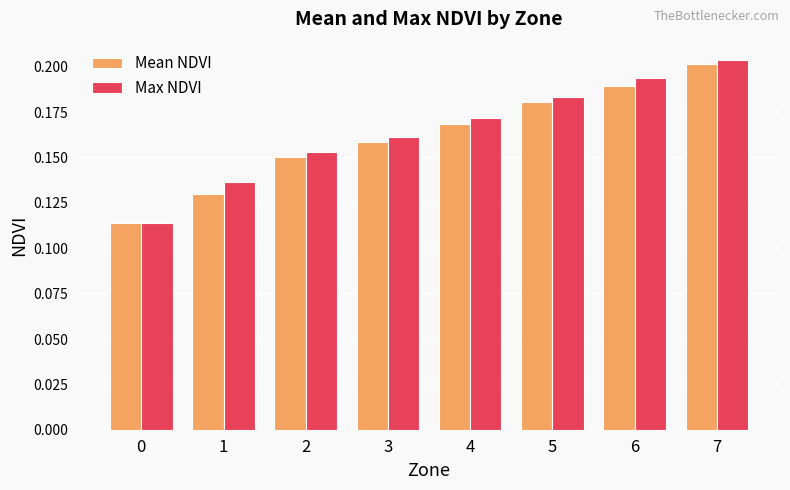

List the labels in order of Max NDVI value, largest first.

7, 6, 5, 4, 3, 2, 1, 0